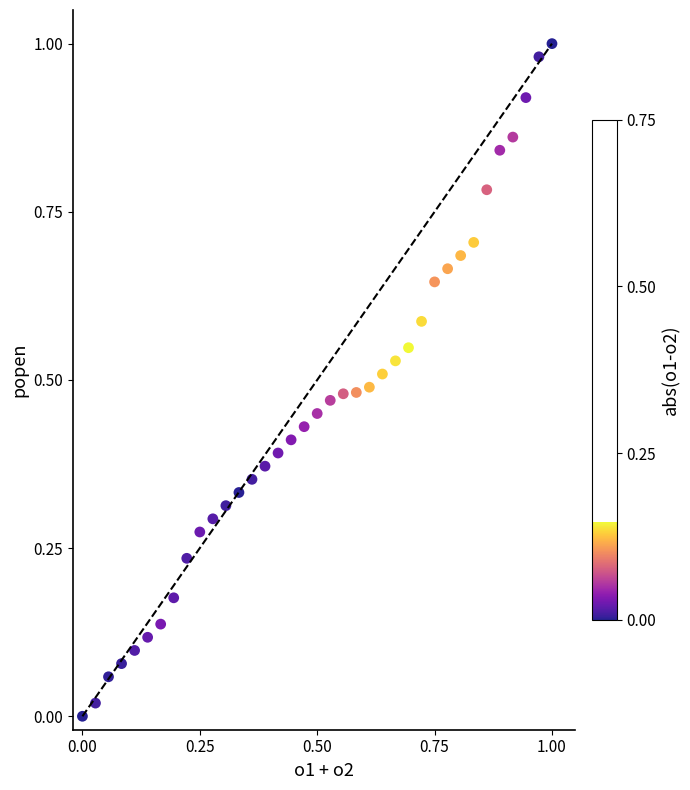

How many data points are displayed?

37